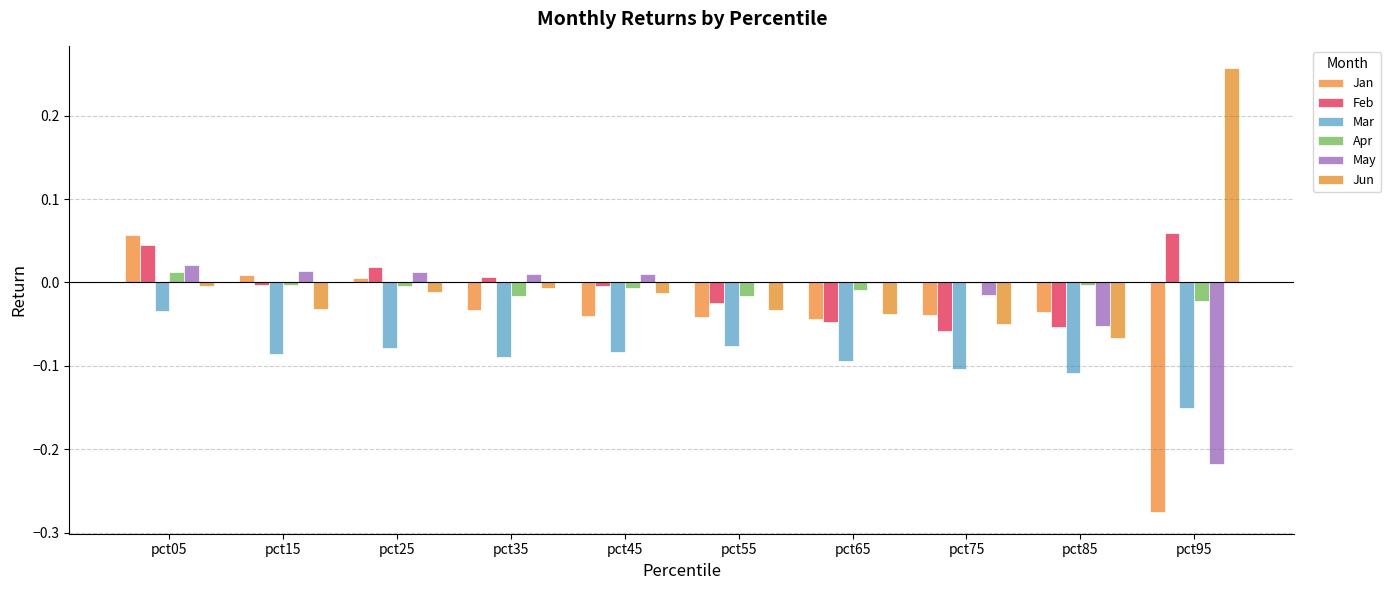

List the series in order of their peak value, lowest first.

Mar, Apr, May, Jan, Feb, Jun